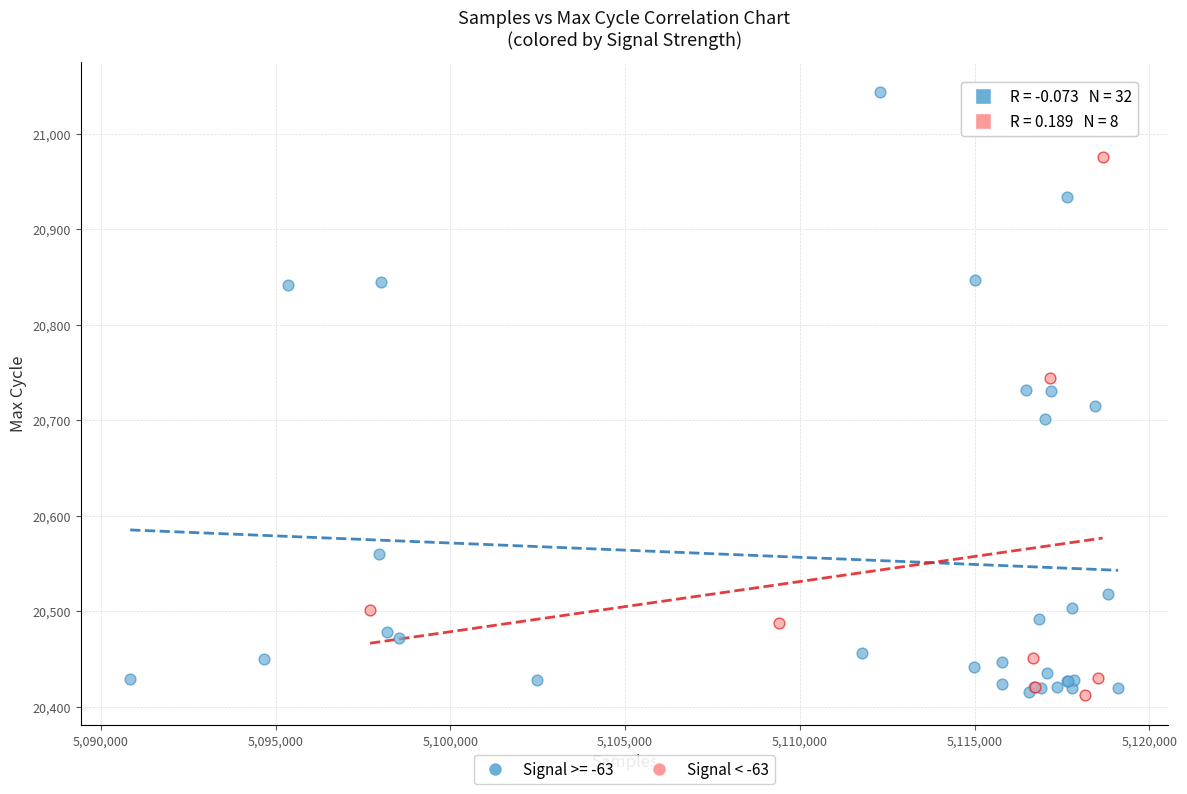

Which series has the widest spread of Y values?

Signal >= -63